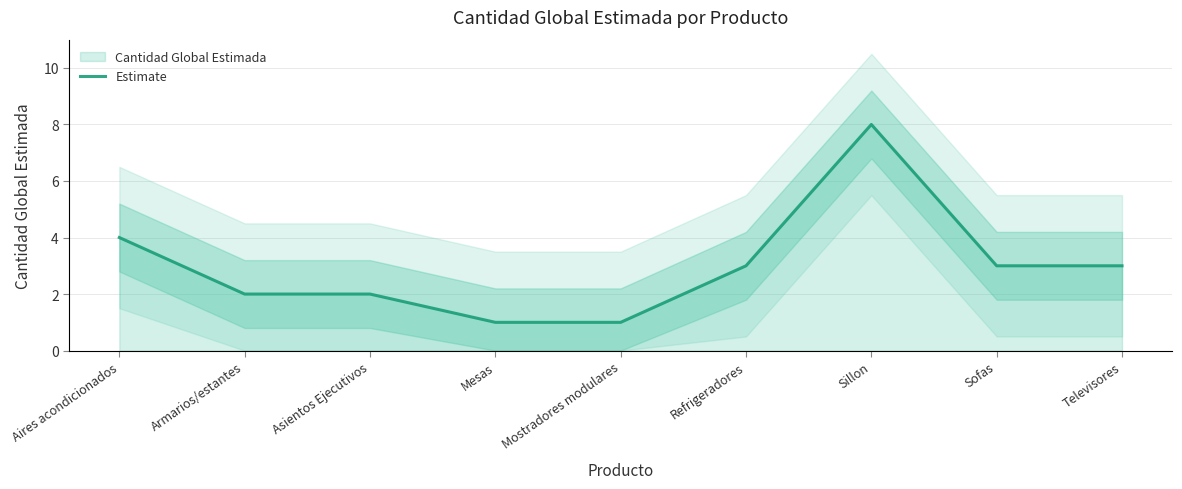

What is the approximate value at Refrigeradores?

3